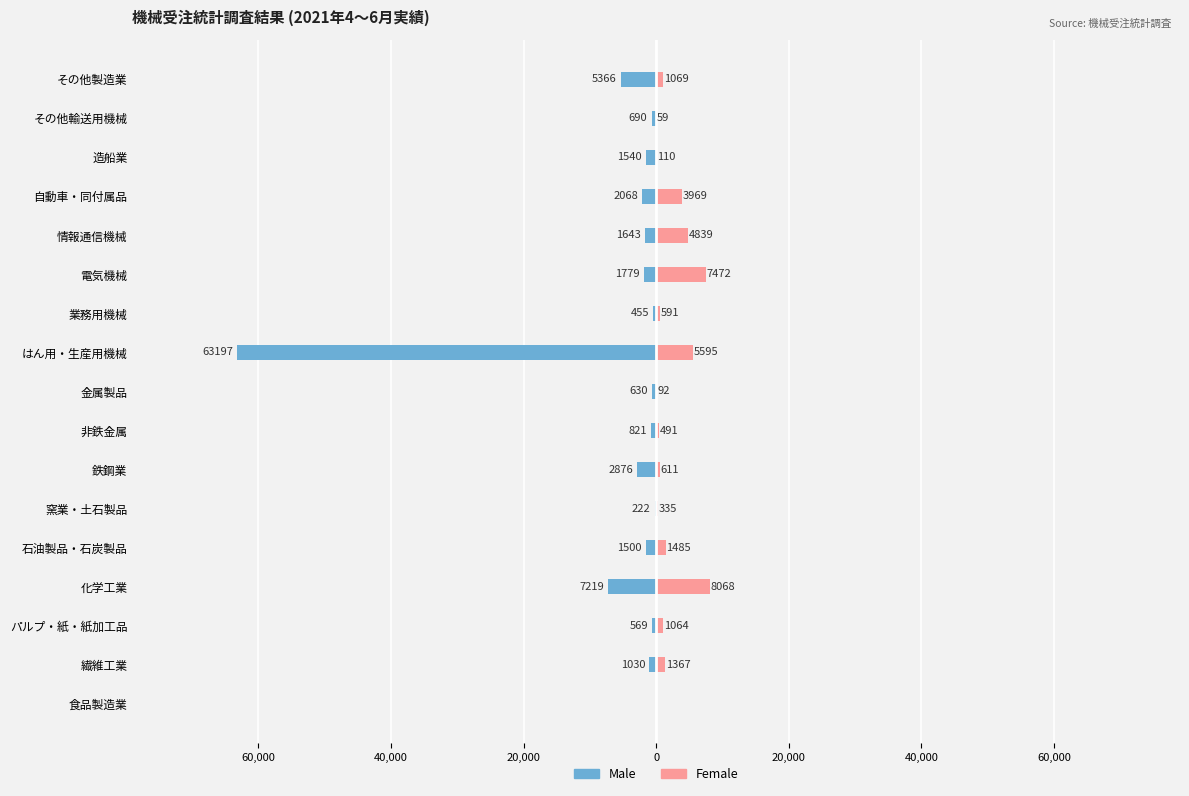

The value of Female at 自動車・同付属品 is 3969. True or false?

True